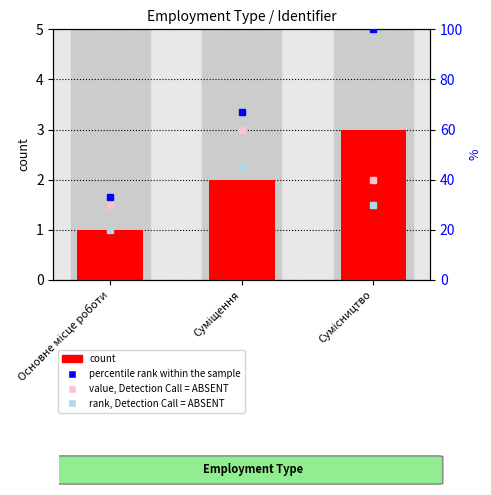

What is the label of the 2nd bar from the right?

Суміщення